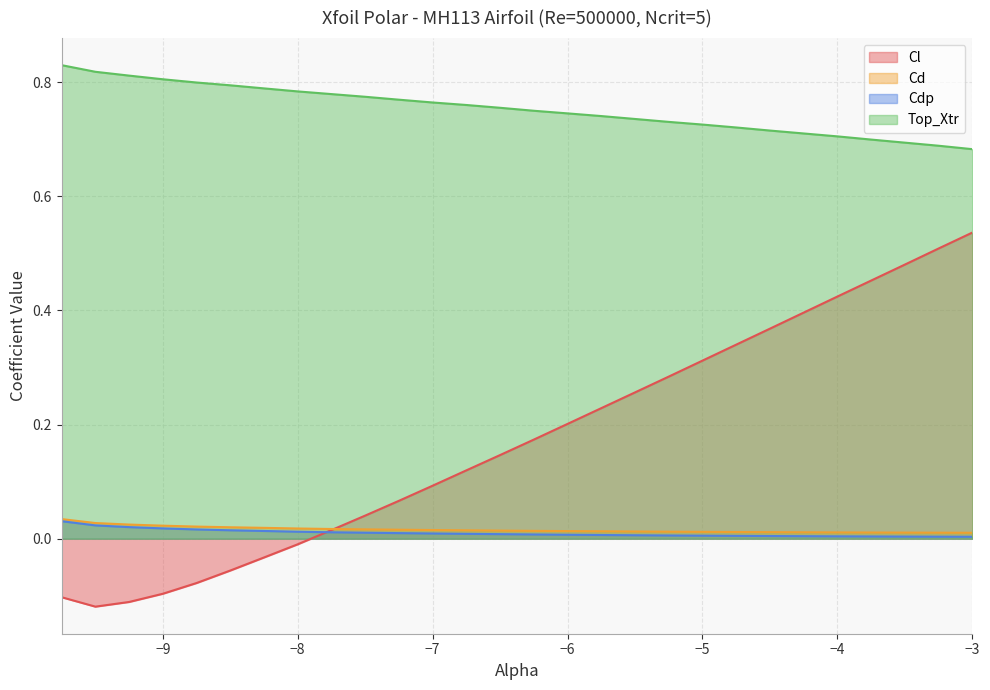

How many values in the Cl series exceed 0?

19